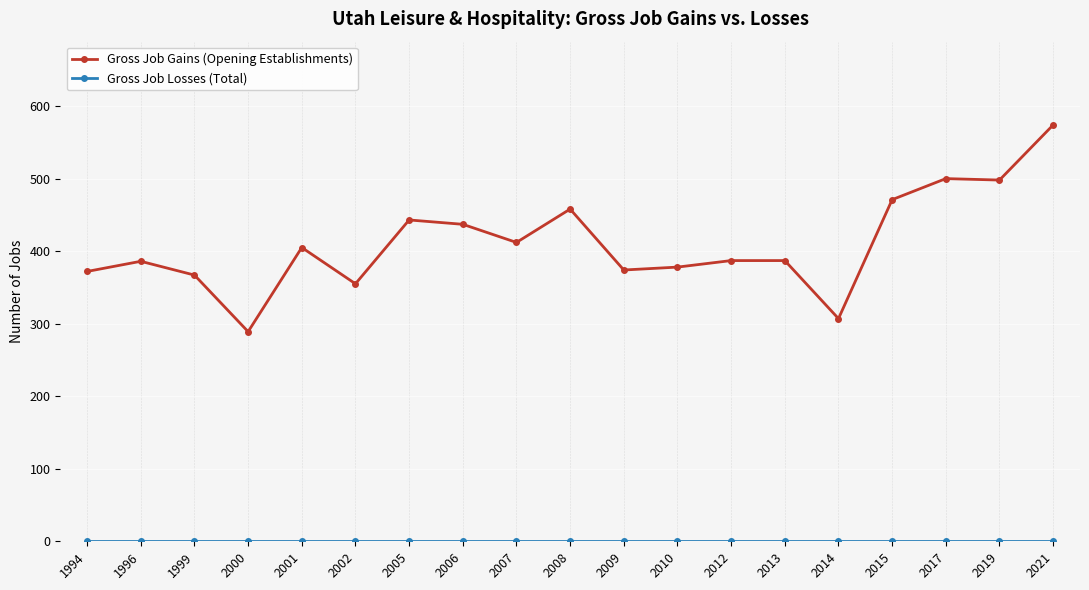

What is the difference between the highest and lowest values at 1999?

367